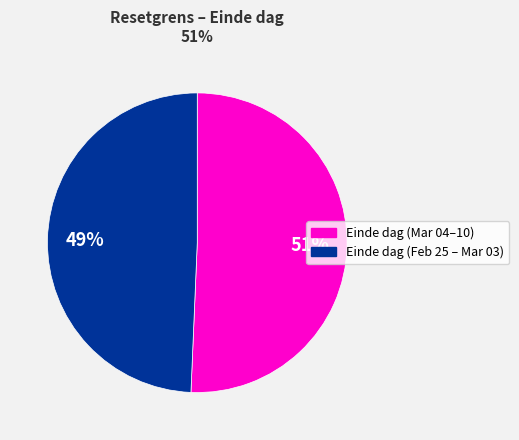

Is there any slice that represents more than half of the pie?

Yes